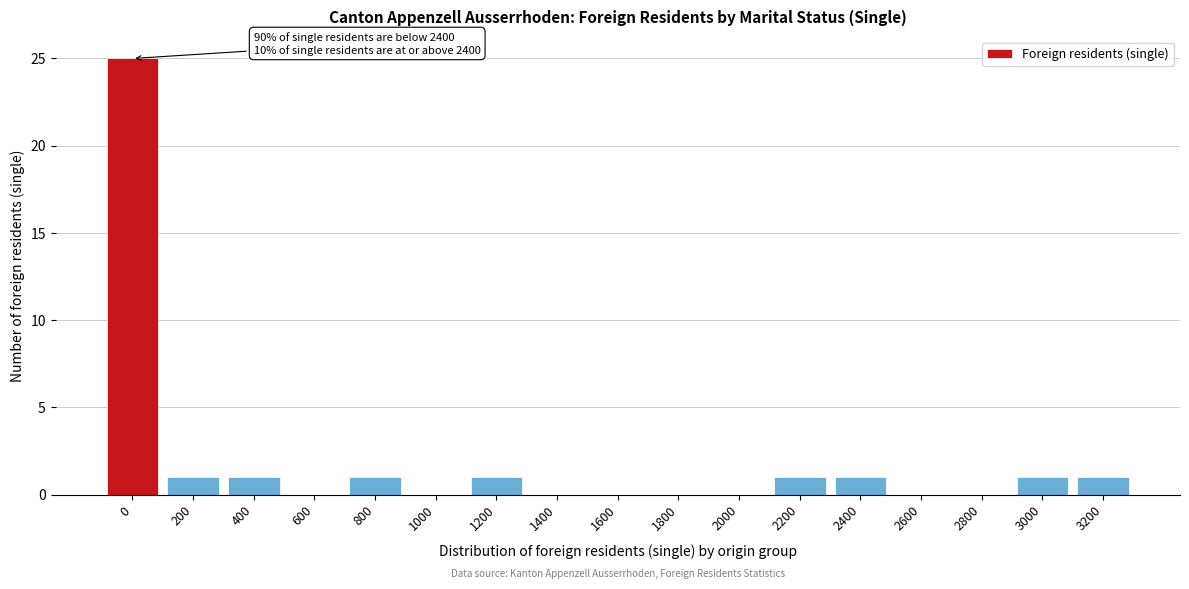

Reading left to right, what are all the values shown in this chart?

0=25	200=1	400=1	600=0	800=1	1000=0	1200=1	1400=0	1600=0	1800=0	2000=0	2200=1	2400=1	2600=0	2800=0	3000=1	3200=1